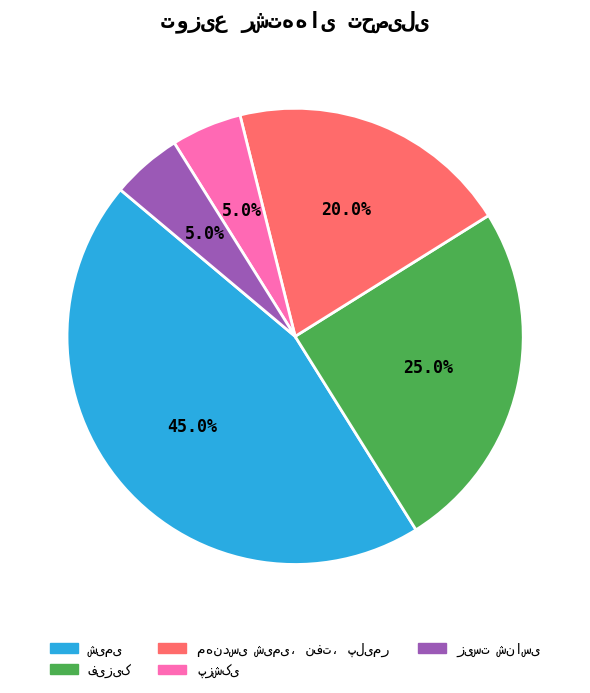

Is there a majority slice in this chart?

No